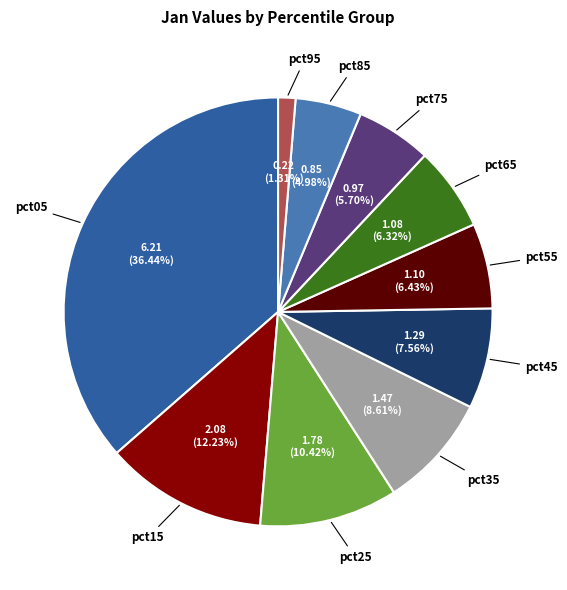

How many segments does this pie chart have?

10